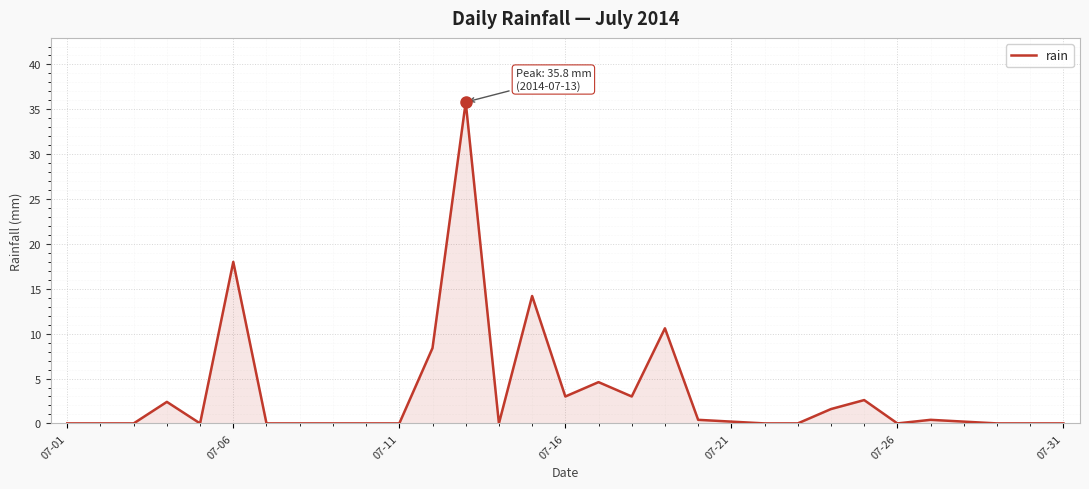

Reading right to left, extract all data points from this chart.

0.0	0.0	0.0	0.2	0.4	0.0	2.6	1.6	0.0	0.0	0.2	0.4	10.6	3.0	4.6	3.0	14.2	0.0	35.8	8.4	0.0	0.0	0.0	0.0	0.0	18.0	0.0	2.4	0.0	0.0	0.0